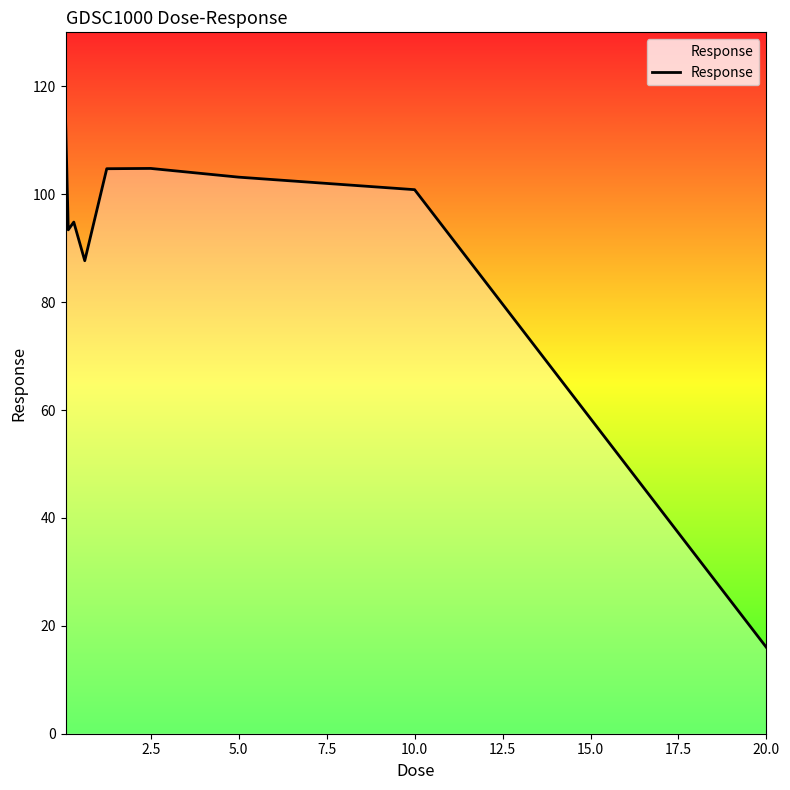

What is the difference between the maximum and minimum values?

98.1